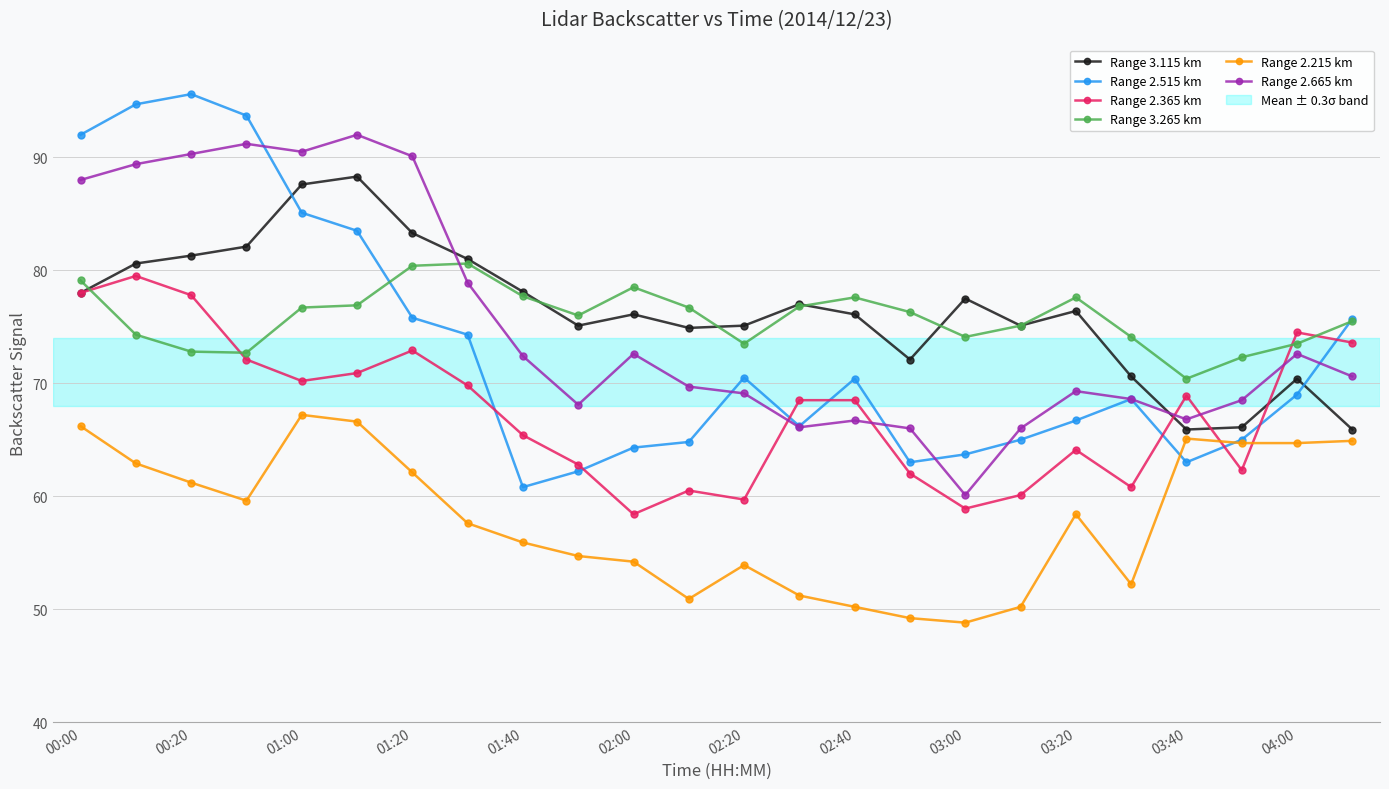

What is the value of the Range 2.215 km point at the 21st from the left?

65.1